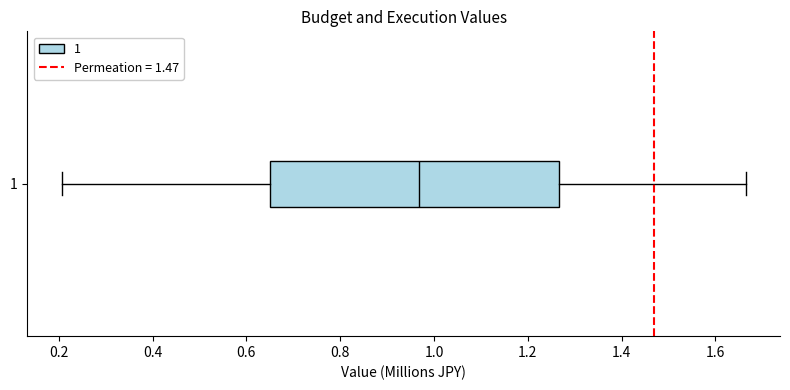

Transcribe this box plot: give where the median line is, the range the box spans, and where the two whiskers end, as read against the x-axis. The values are not printed on the chart, so give them approximately, as read against the axis.

median 0.96, box 0.66 to 1.26, whiskers 0.20 to 1.66